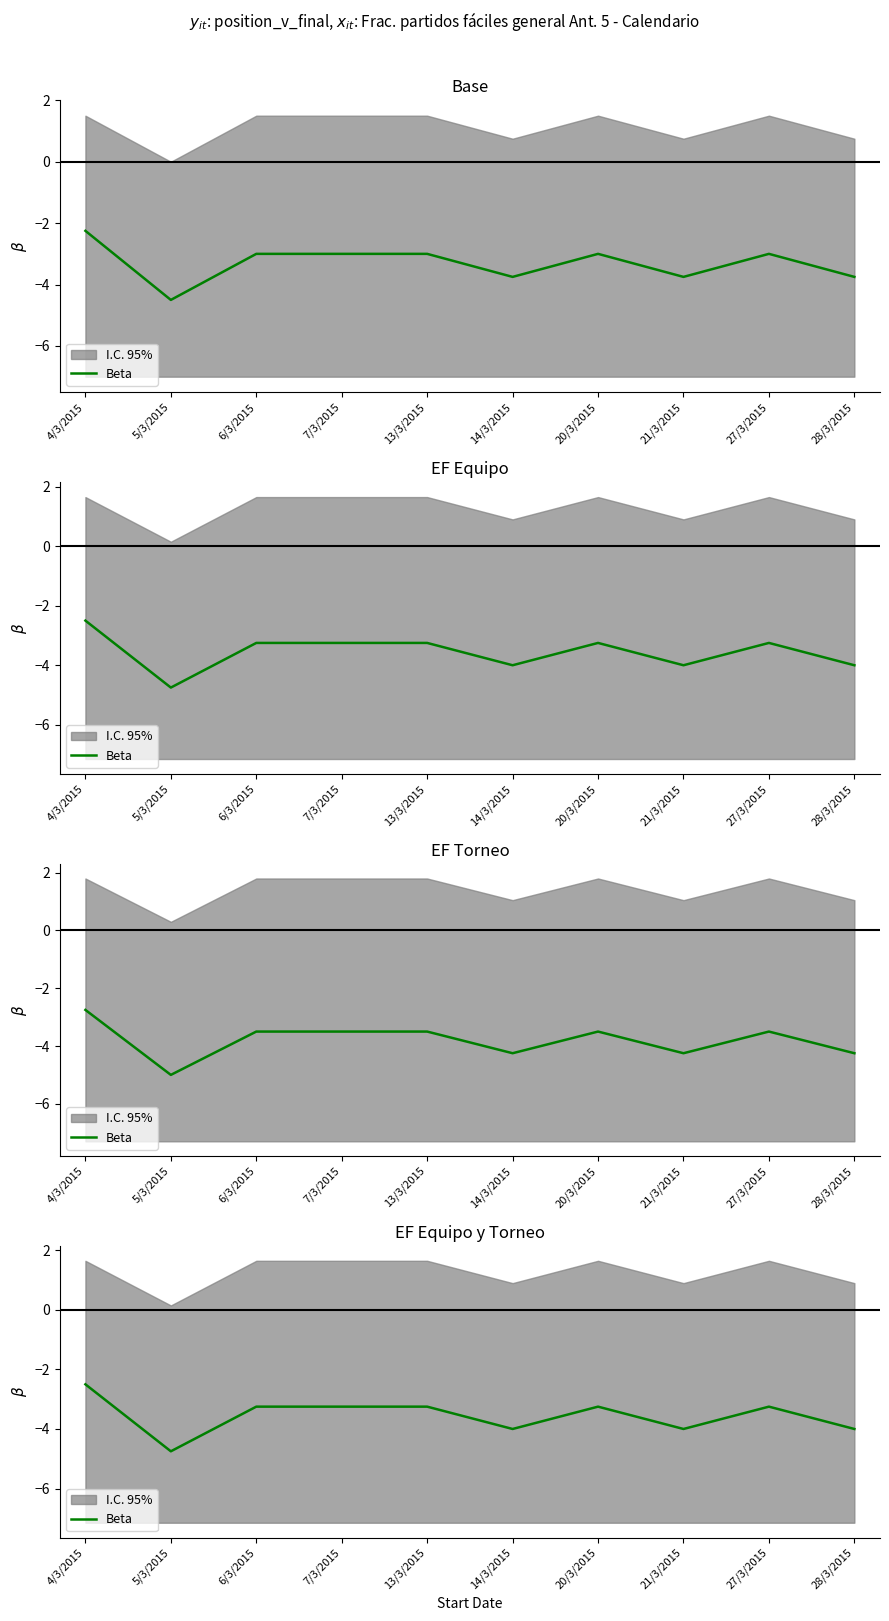

Reading right to left, list all the values displayed in this chart.

28/3/2015=-4.0	27/3/2015=-3.2	21/3/2015=-4.0	20/3/2015=-3.2	14/3/2015=-4.0	13/3/2015=-3.2	7/3/2015=-3.2	6/3/2015=-3.2	5/3/2015=-4.8	4/3/2015=-2.5